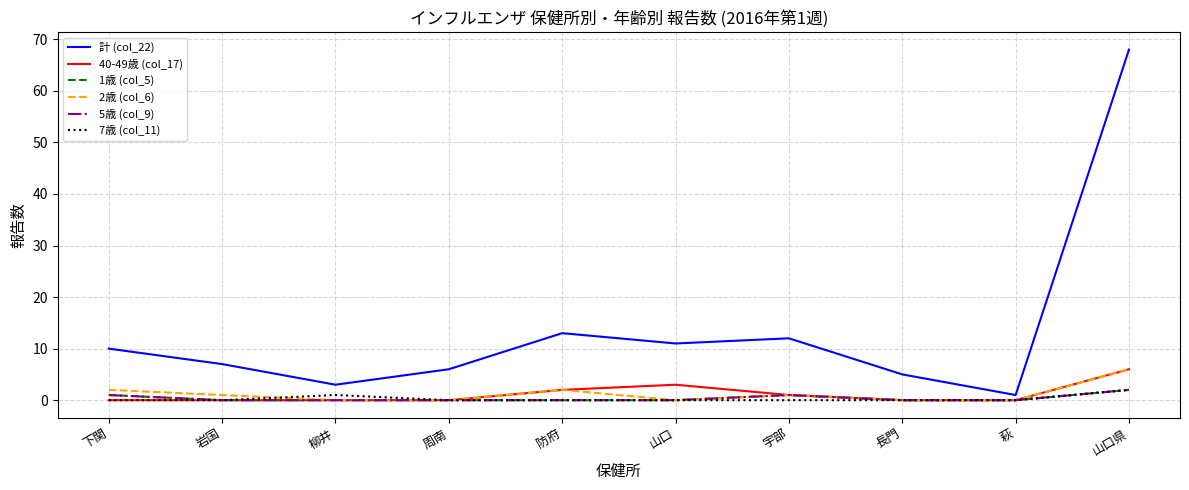

What is the spread (max minus min) of values at 山口?

11